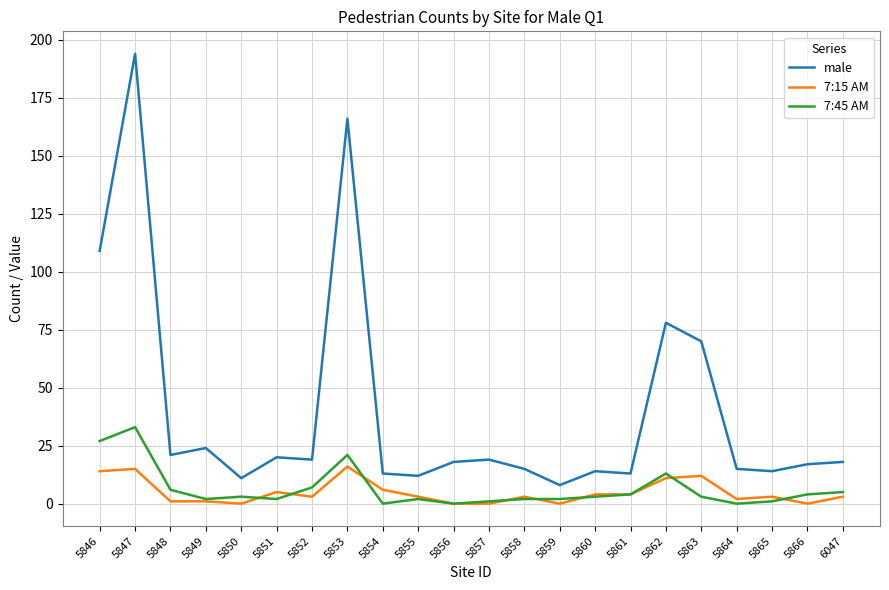

At how many categories does at least one series exceed 61?

5